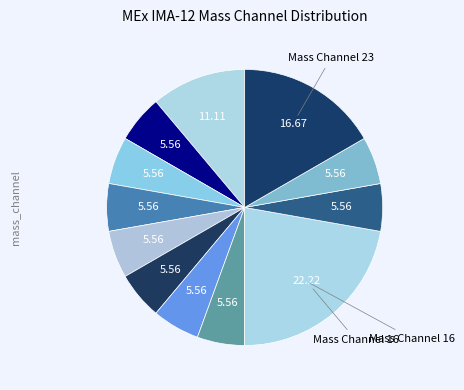

How many slices are in this pie chart?

12